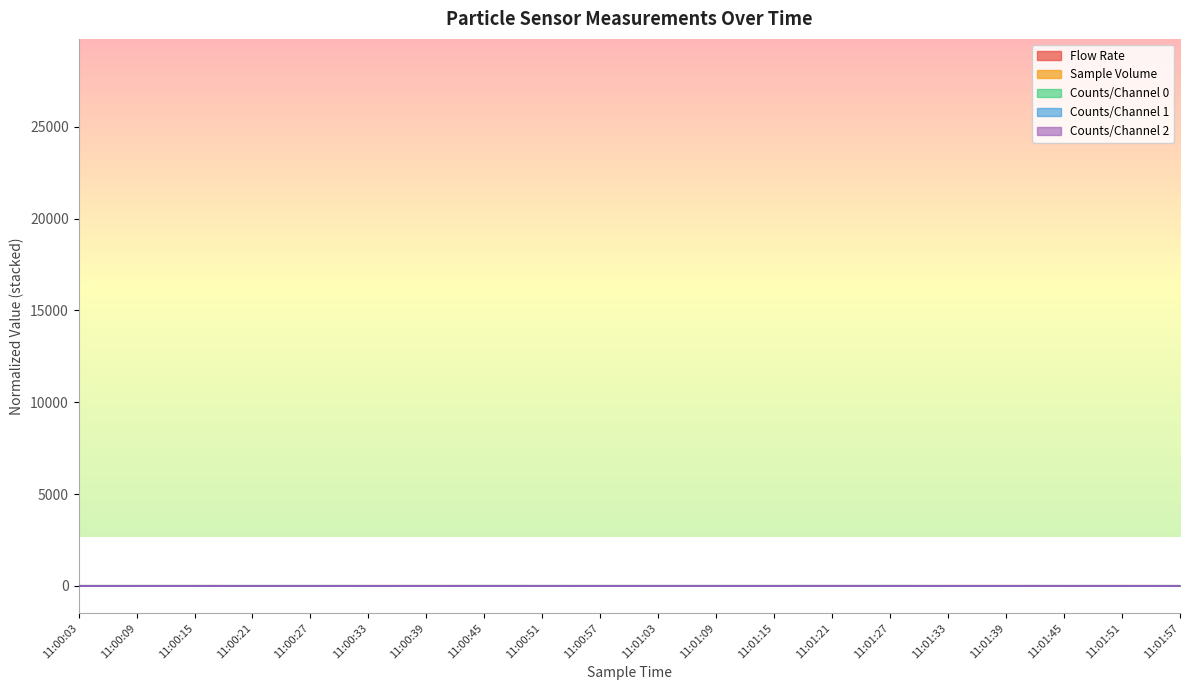

Rank the series at 11:00:09 from highest to lowest value.

Counts/Channel 2, Counts/Channel 0, Counts/Channel 1, Sample Volume, Flow Rate